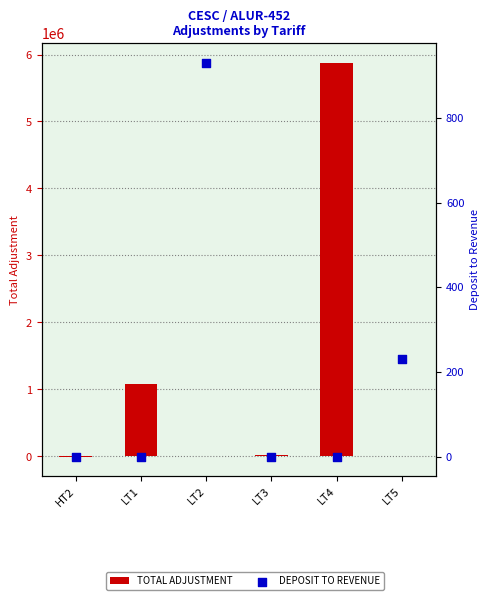

What are all the series names shown in the legend?

TOTAL ADJUSTMENT, DEPOSIT TO REVENUE